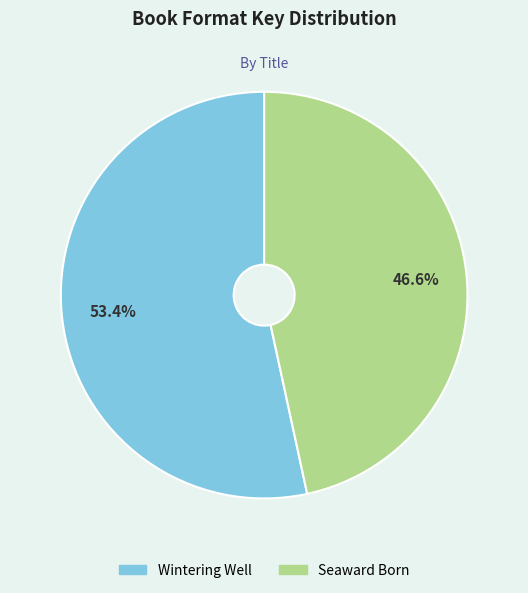

What percentage is the Seaward Born slice, to the nearest percent?

47%